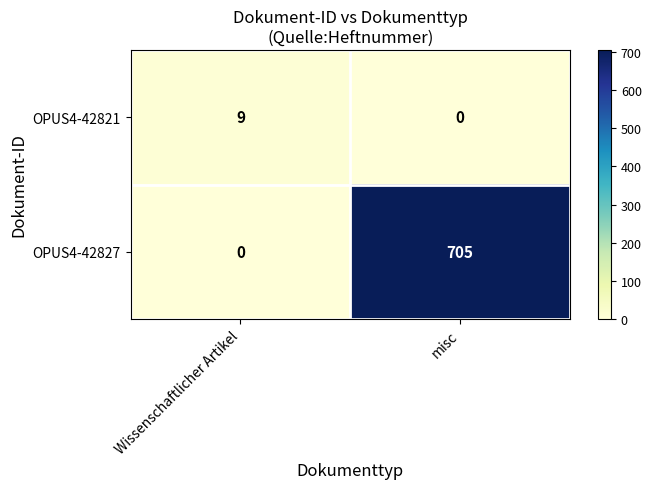

What is the difference between the maximum and minimum values in the OPUS4-42821 series?

9